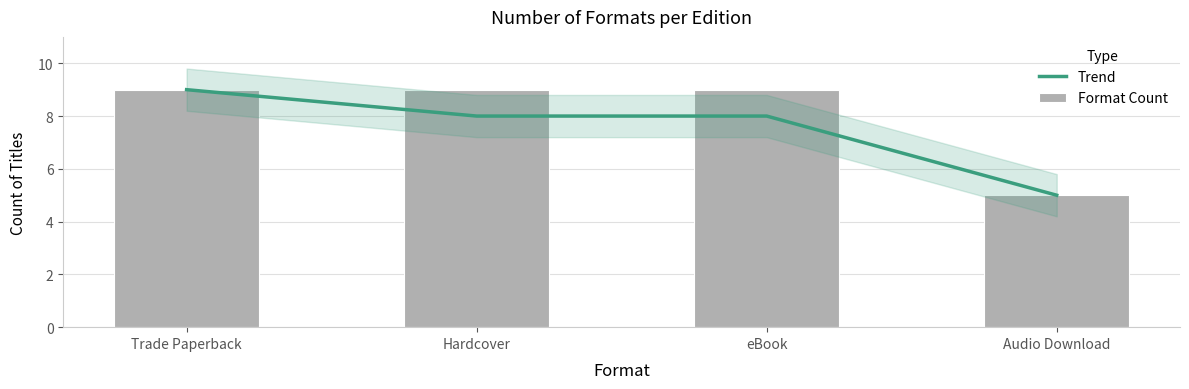

Read the Trend value at eBook.

8